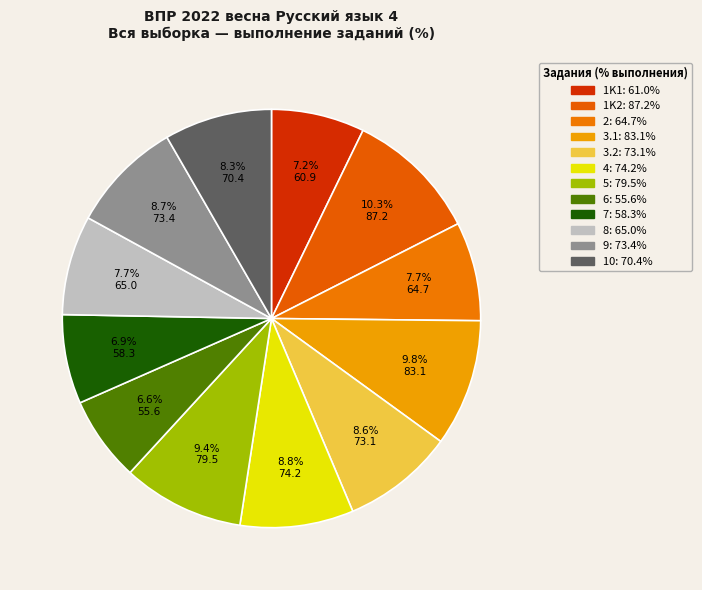

How many slices are in this pie chart?

12